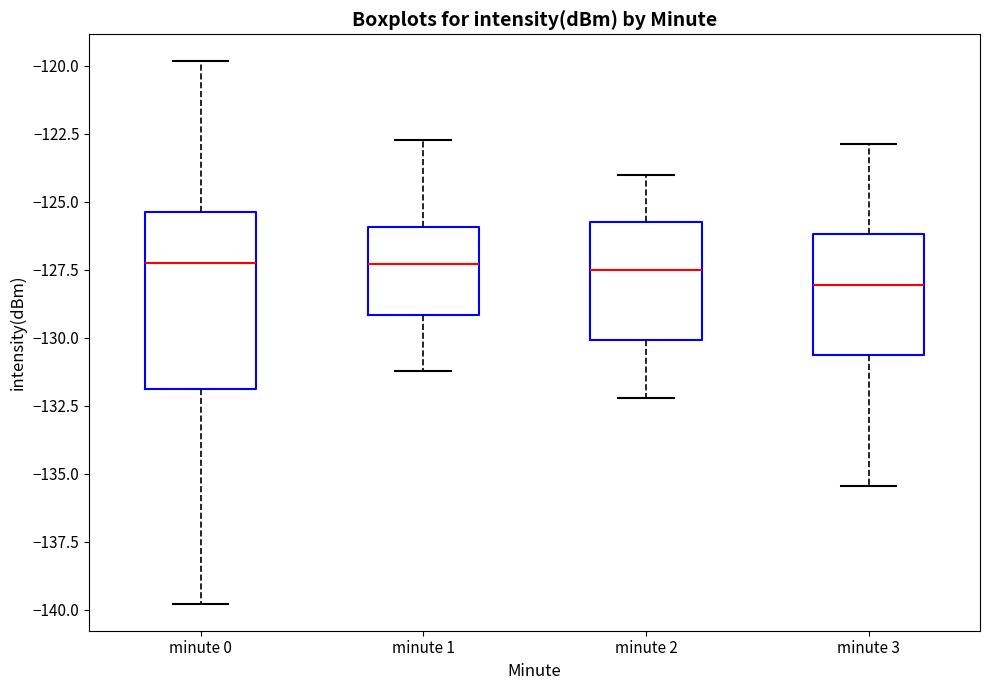

Where does the upper whisker of the box for minute 1 end on the y-axis? The values are not printed on the chart, so give them approximately, as read against the axis.

-122.5